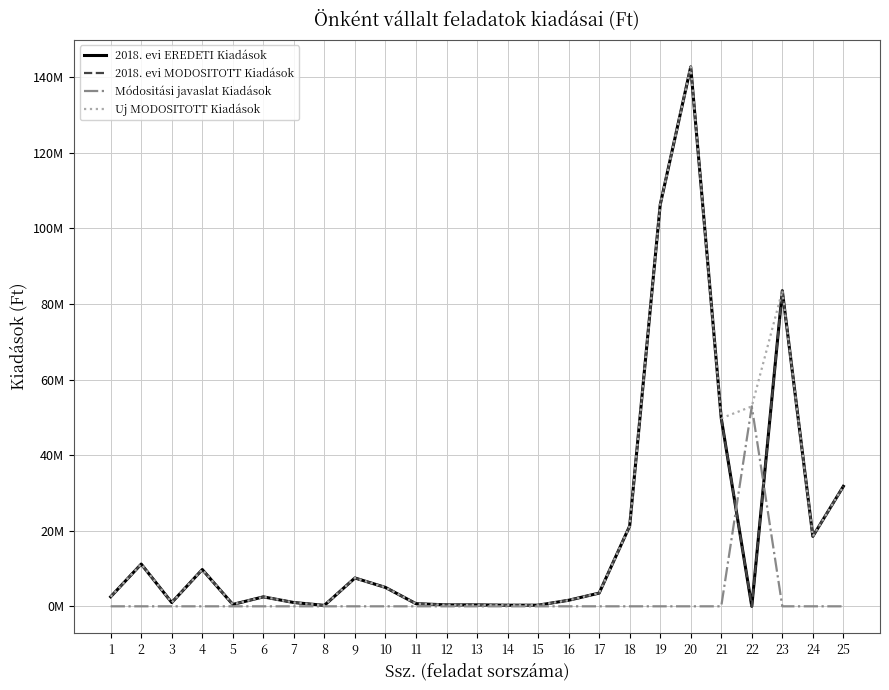

Does the chart display data point markers on the line(s)?

No